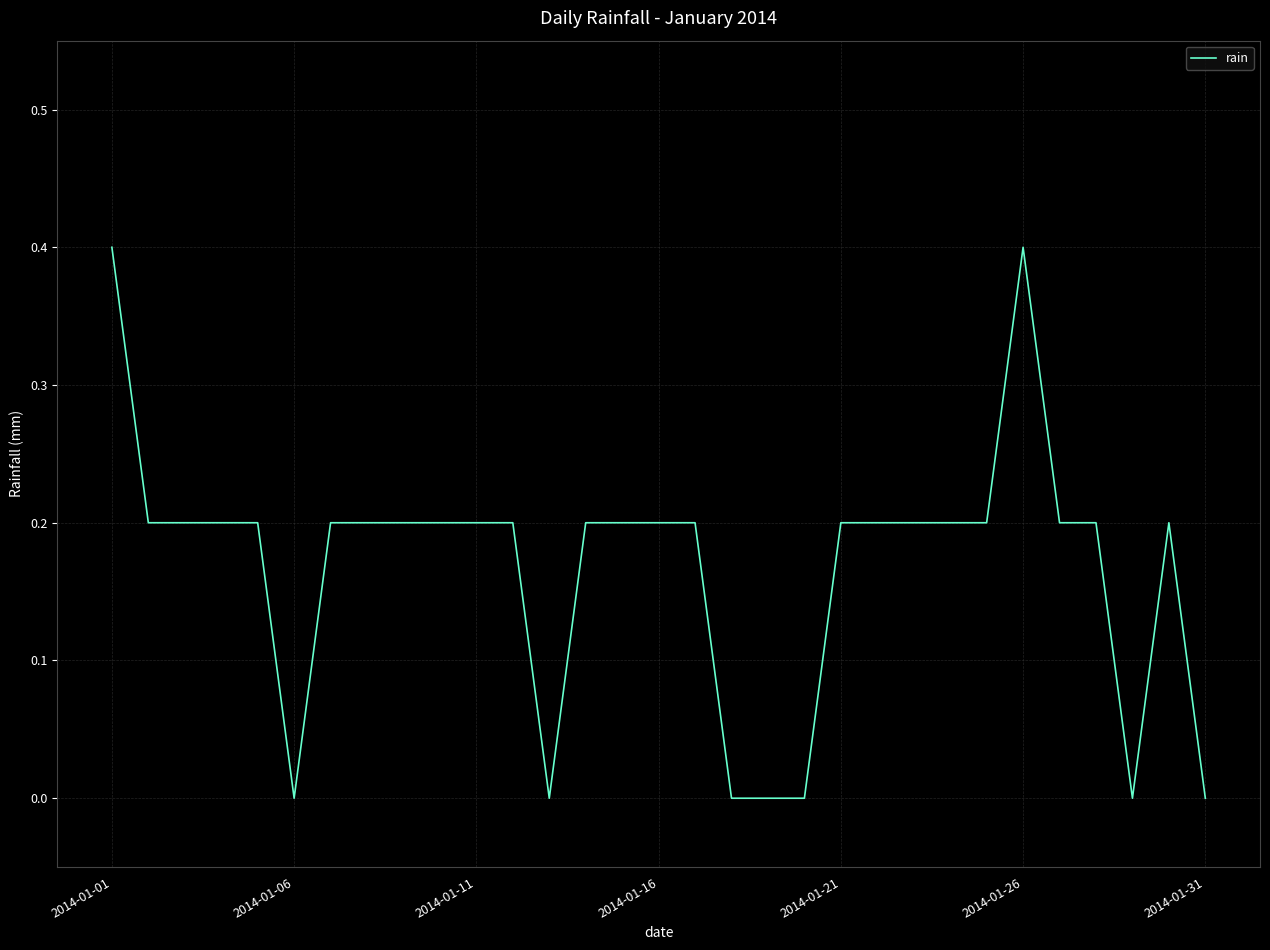

Reading left to right, list all the values displayed in this chart.

0.4	0.2	0.2	0.2	0.2	0.0	0.2	0.2	0.2	0.2	0.2	0.2	0.0	0.2	0.2	0.2	0.2	0.0	0.0	0.0	0.2	0.2	0.2	0.2	0.2	0.4	0.2	0.2	0.0	0.2	0.0